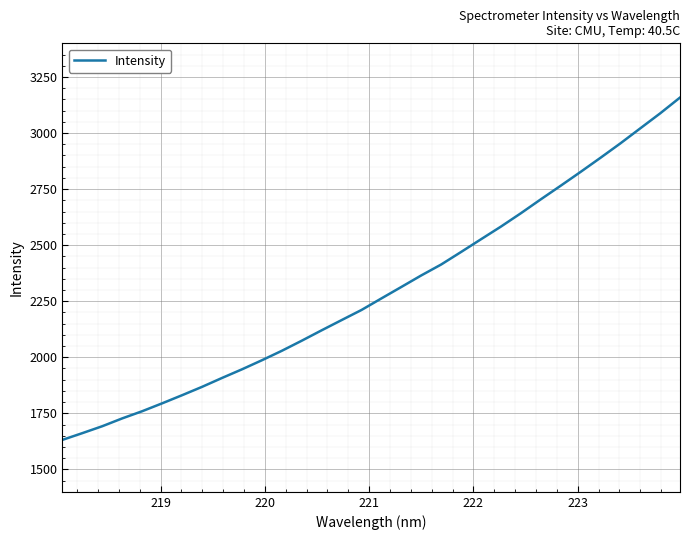

What is the difference between the maximum and minimum values?

1526.5